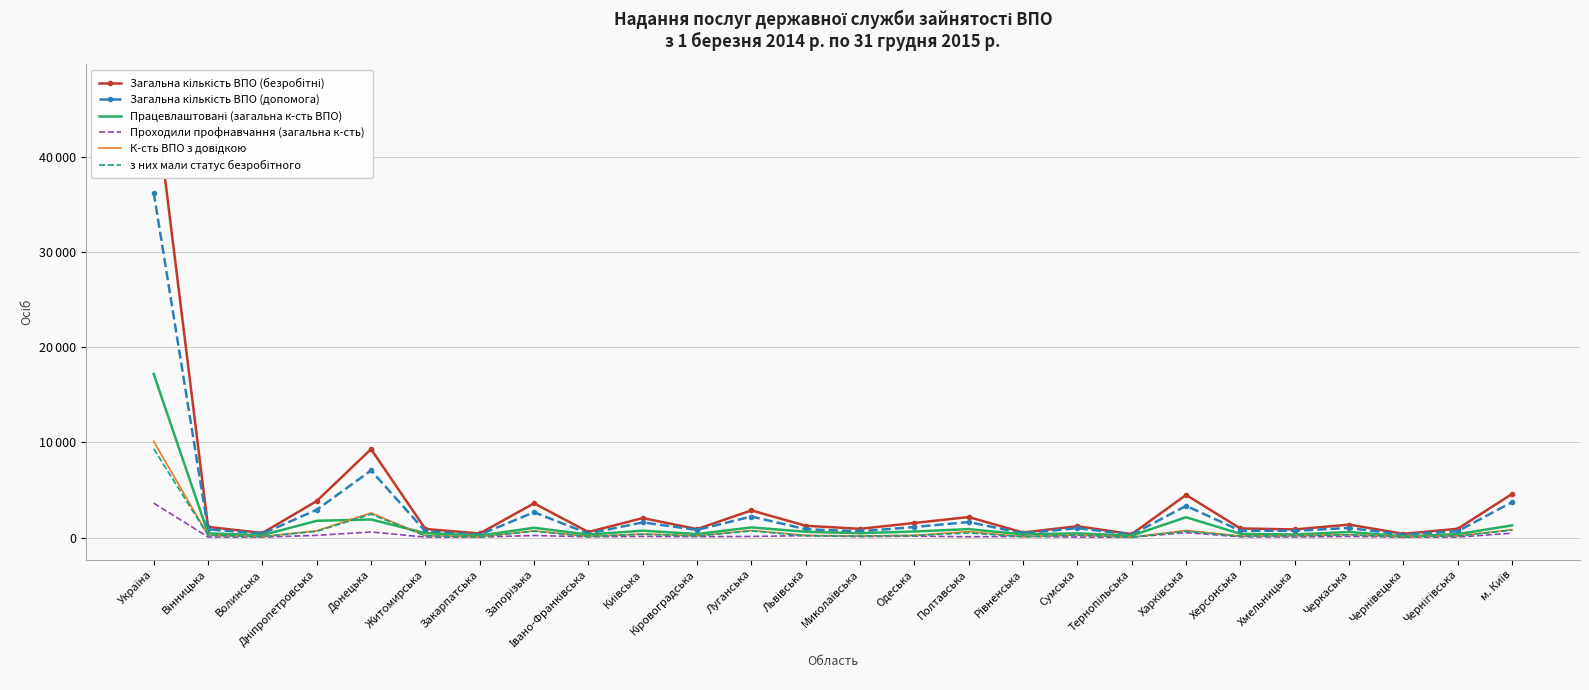

True or false: Працевлаштовані (загальна к-сть ВПО) has more than 2 interior local peaks.

True